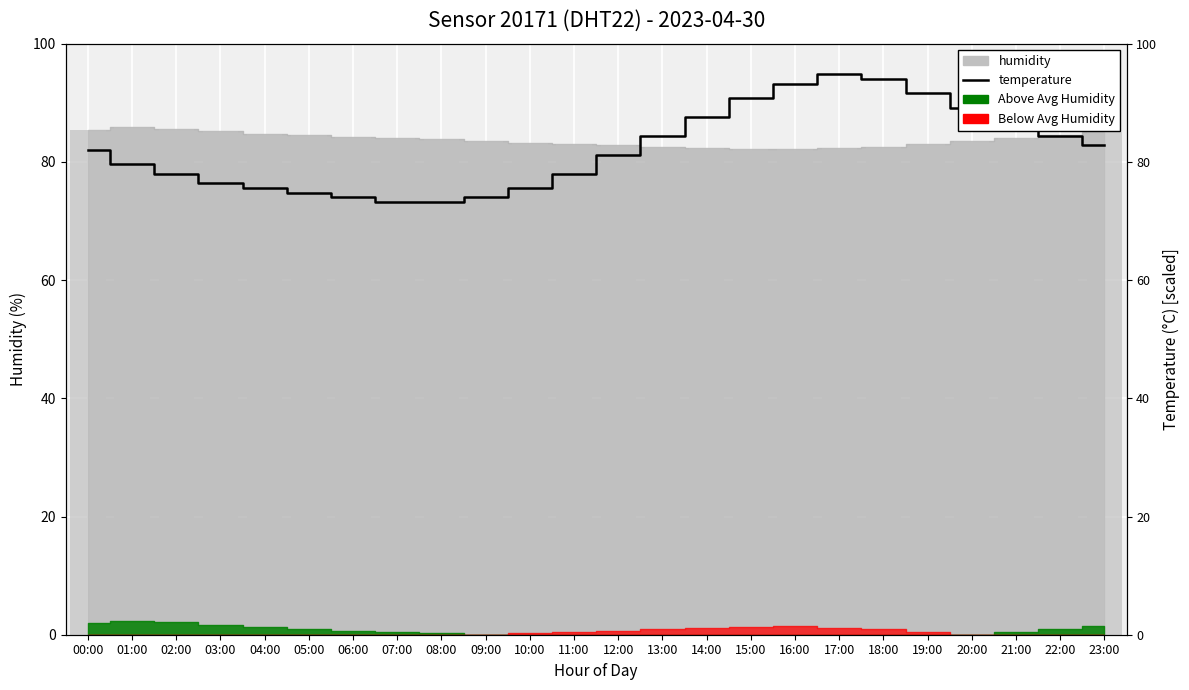

Reading left to right, what are all the values shown in this chart?

00:00=82.0	01:00=79.6	02:00=78.0	03:00=76.4	04:00=75.6	05:00=74.8	06:00=74.0	07:00=73.2	08:00=73.2	09:00=74.0	10:00=75.6	11:00=78.0	12:00=81.2	13:00=84.4	14:00=87.6	15:00=90.8	16:00=93.2	17:00=94.8	18:00=94.0	19:00=91.6	20:00=89.2	21:00=86.8	22:00=84.4	23:00=82.8